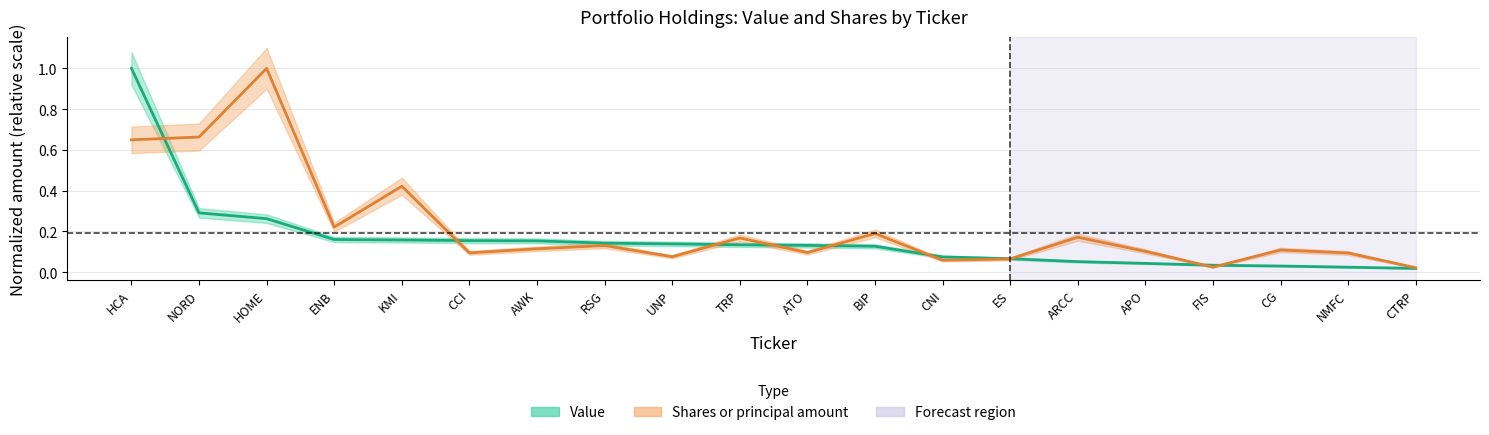

Which label corresponds to the smallest value in the chart?

CTRP